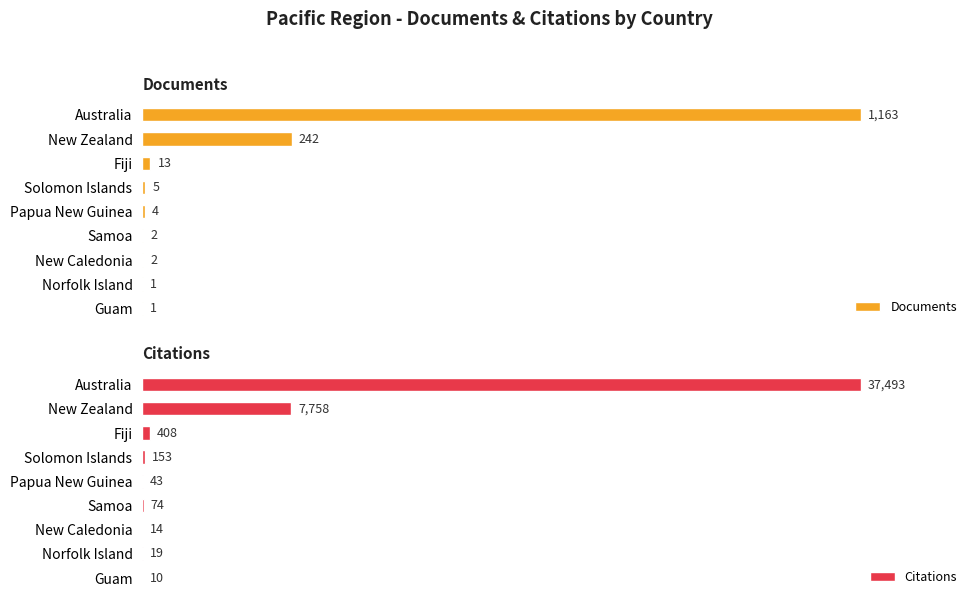

What is the sum of all Citations values?

45972